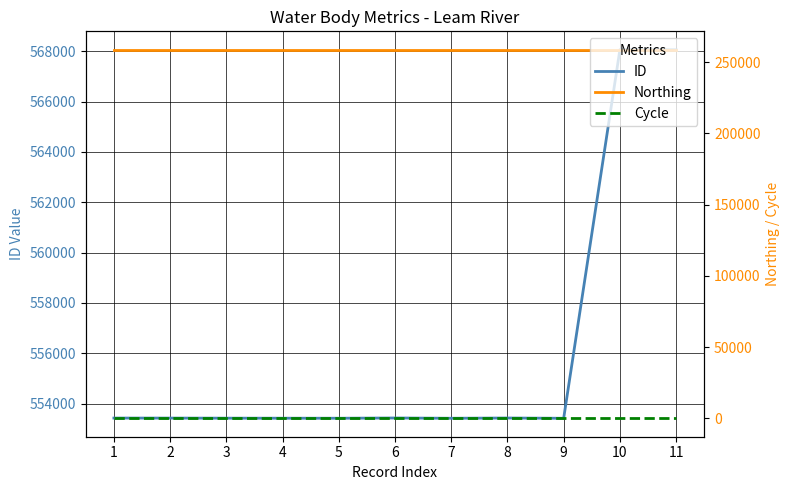

Is it true that Cycle equals 4 at 4?

False